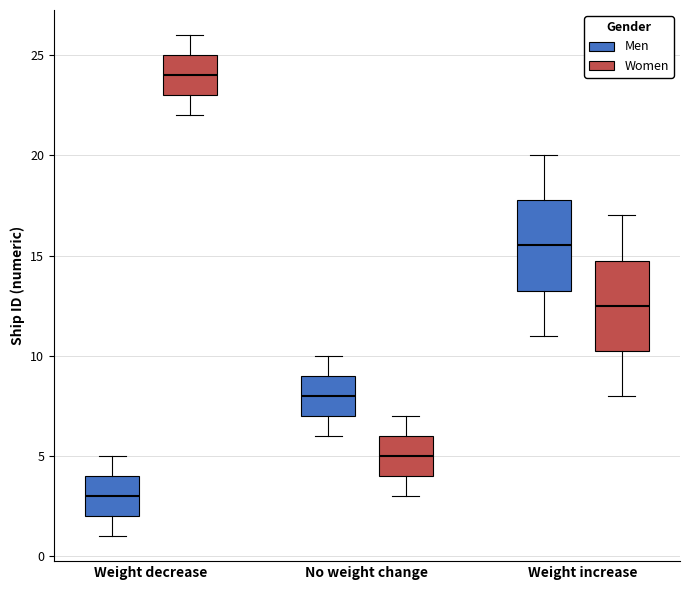

Reading left to right, read every box against the y-axis: the position of its median line, the range the box covers, and the ends of its whiskers. The values are not printed on the chart, so give them approximately, as read against the axis.

Weight decrease (Men): median 3.0, box 2.0 to 4.0, whiskers 1.0 to 5.0
Weight decrease (Women): median 24.0, box 23.0 to 25.0, whiskers 22.0 to 26.0
No weight change (Men): median 8.0, box 7.0 to 9.0, whiskers 6.0 to 10.0
No weight change (Women): median 5.0, box 4.0 to 6.0, whiskers 3.0 to 7.0
Weight increase (Men): median 15.5, box 13.5 to 18.0, whiskers 11.0 to 20.0
Weight increase (Women): median 12.5, box 10.5 to 15.0, whiskers 8.0 to 17.0